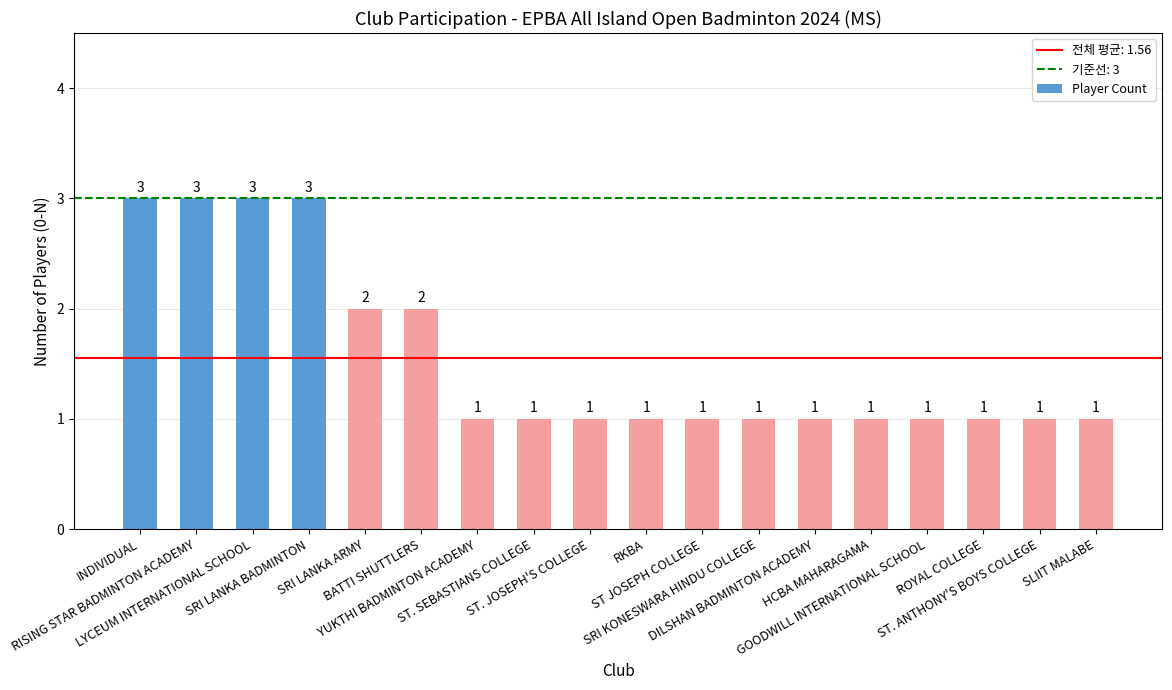

What is the difference between the maximum and minimum values?

2